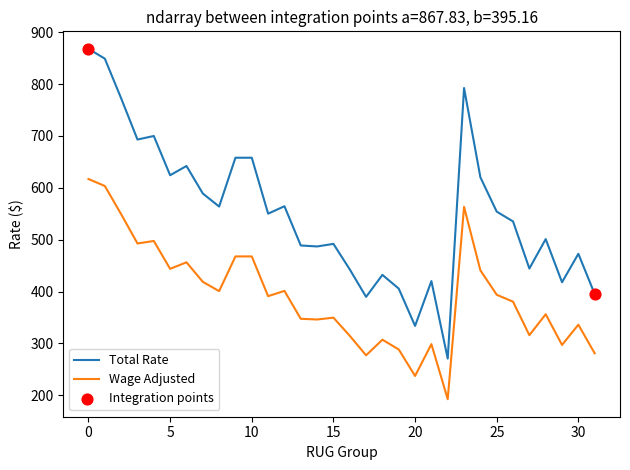

What is the minimum value for Wage Adjusted?

192.4